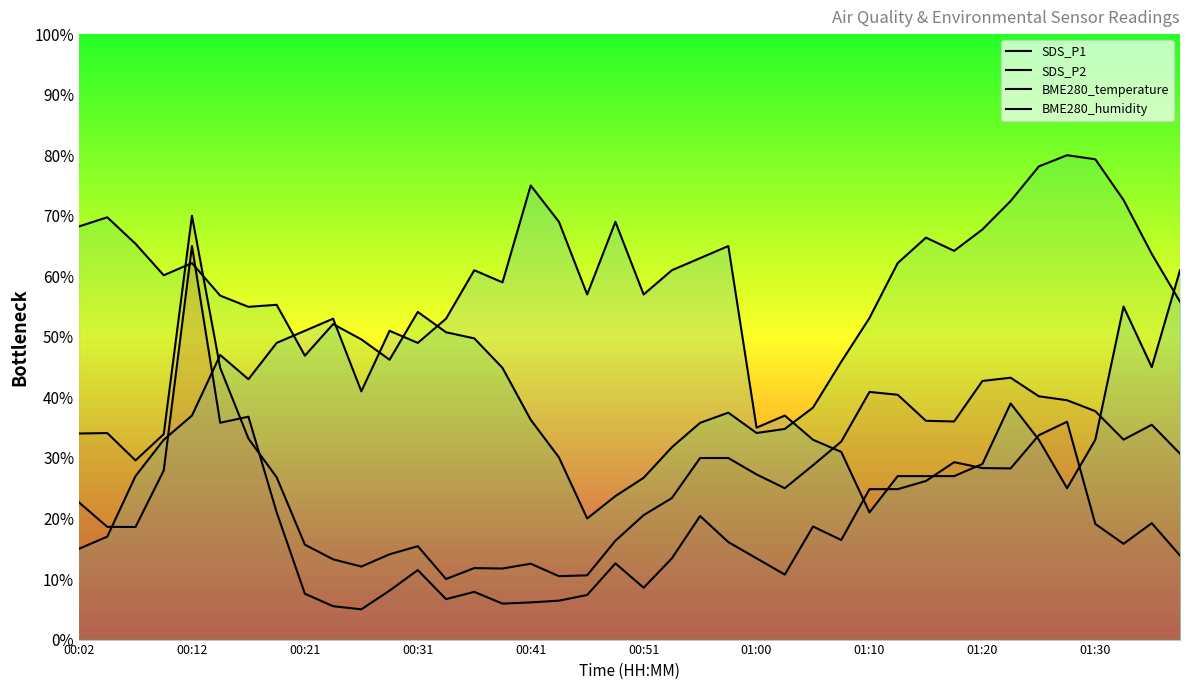

Is it true that SDS_P1 equals 7.9 at 14?

True